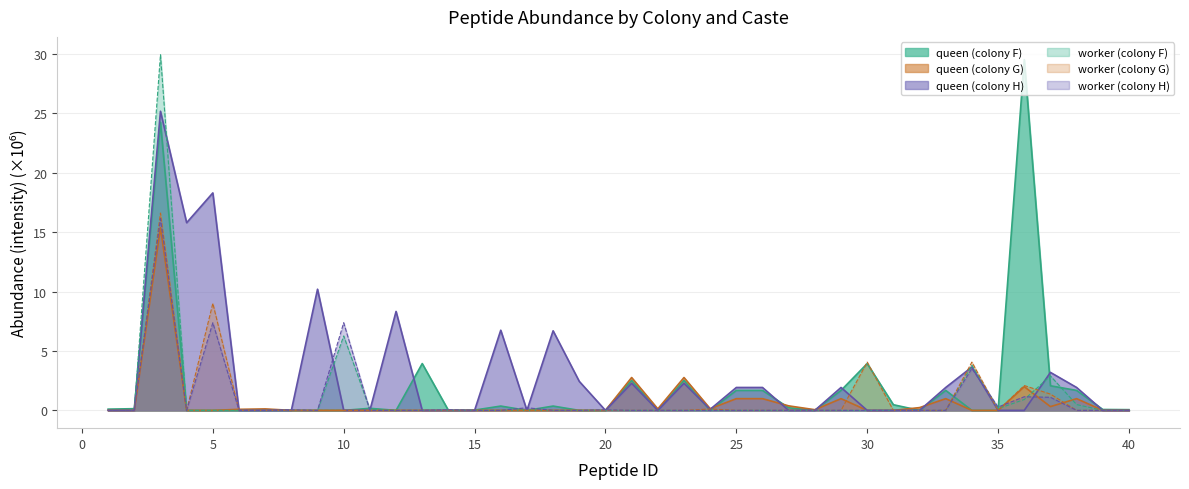

What is the difference between the maximum and minimum values in the worker (colony H) series?

16.1